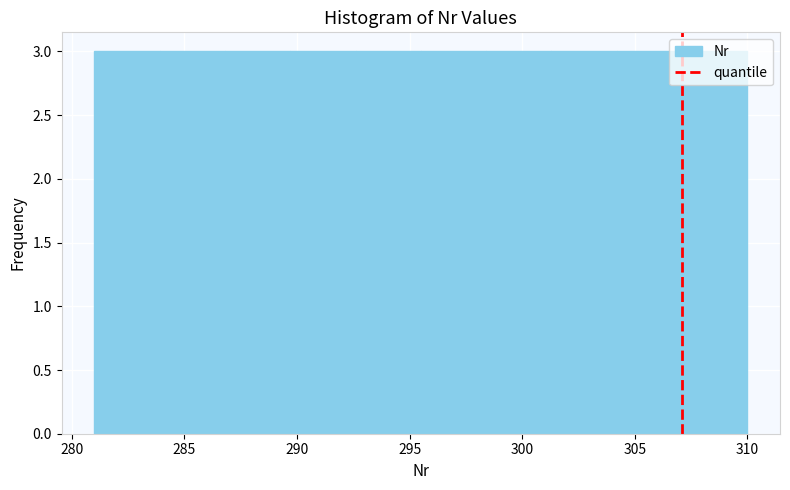

What is the height of the bar covering 281.0 to 283.9 on the x-axis? Neither the bar edges nor the heights are printed on the chart, so give them approximately, as read against the axes.

3